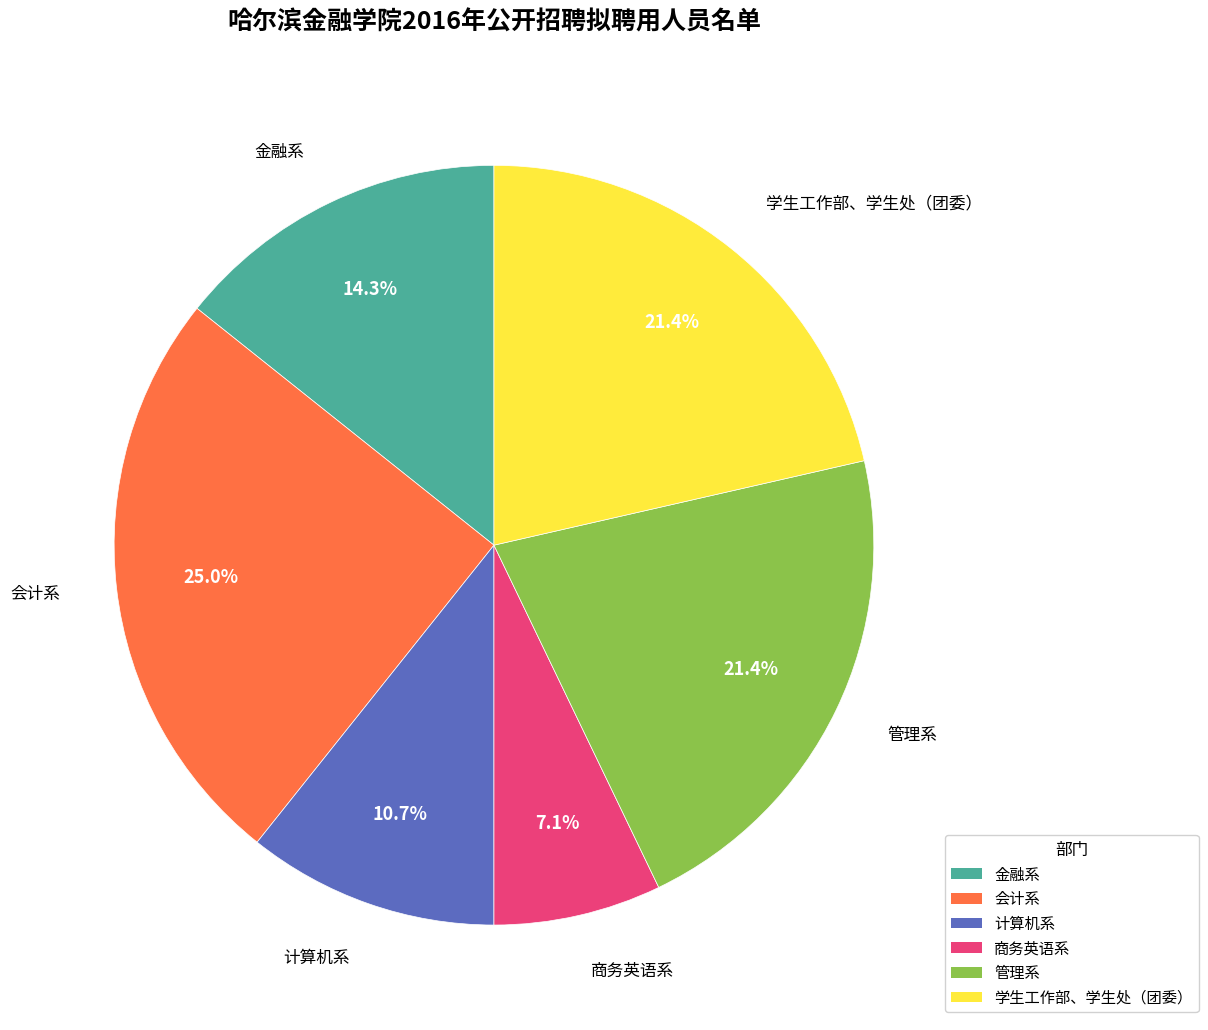

Approximately how many times larger is the value at 学生工作部、学生处（团委） compared to 商务英语系?

3.0